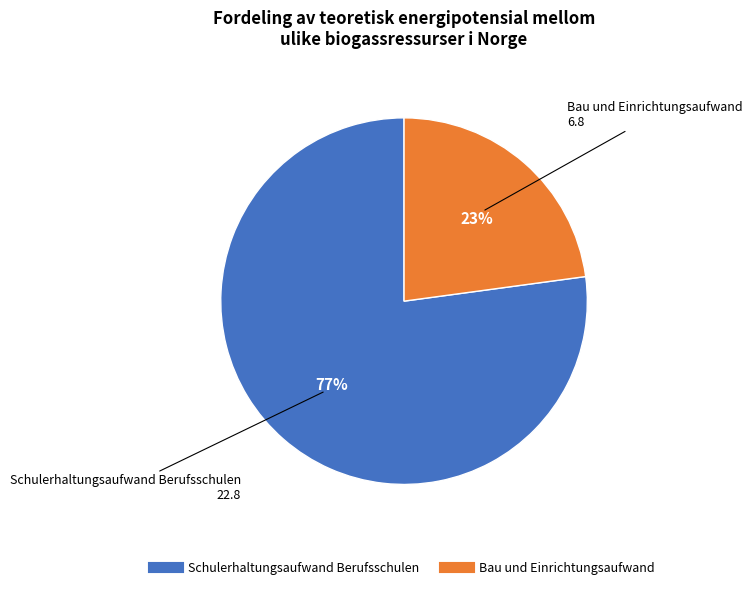

Count the number of slices in the pie.

2